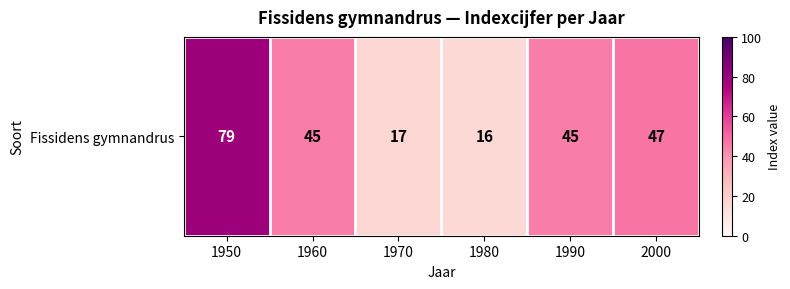

Is it true that the value at 1990 is 79?

False